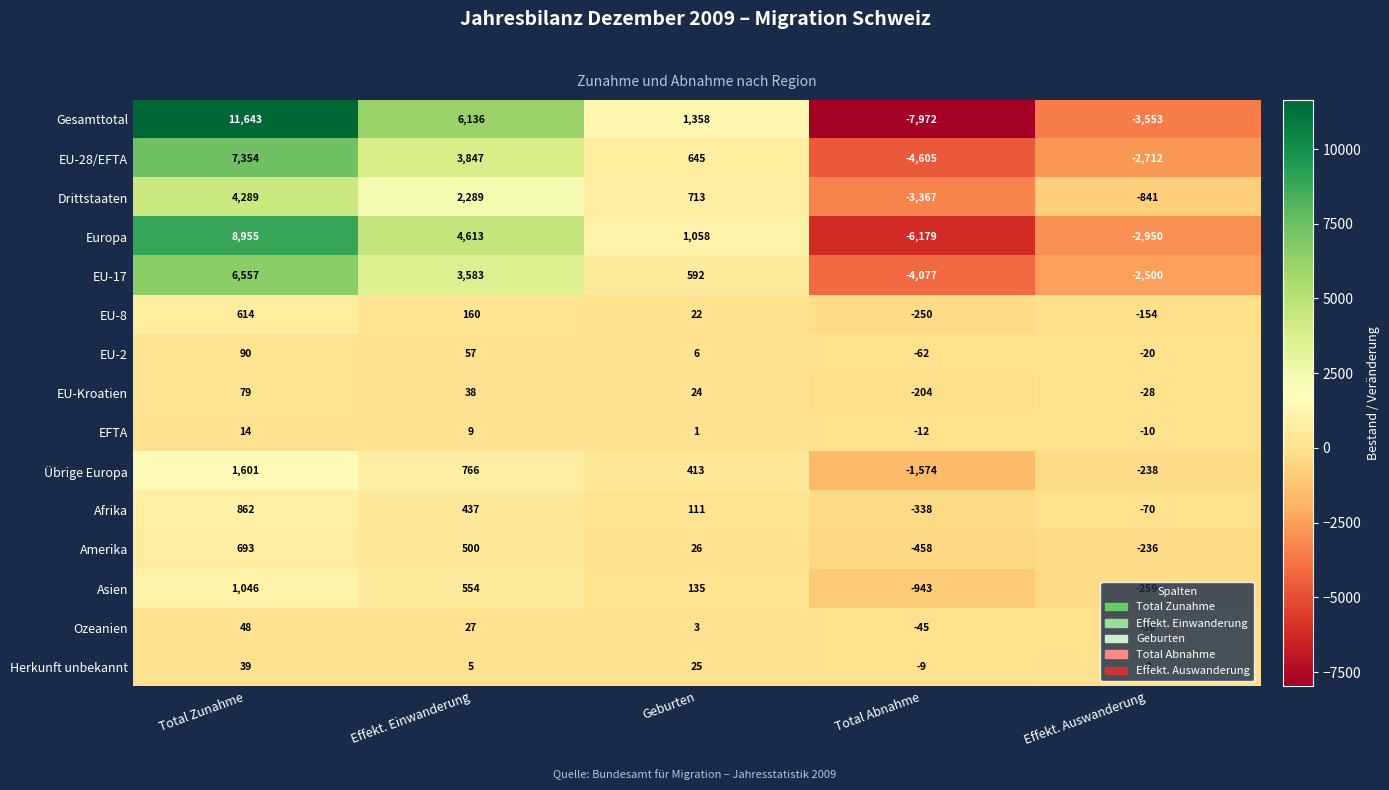

What is the difference between the maximum and minimum values in the Übrige Europa series?

3175